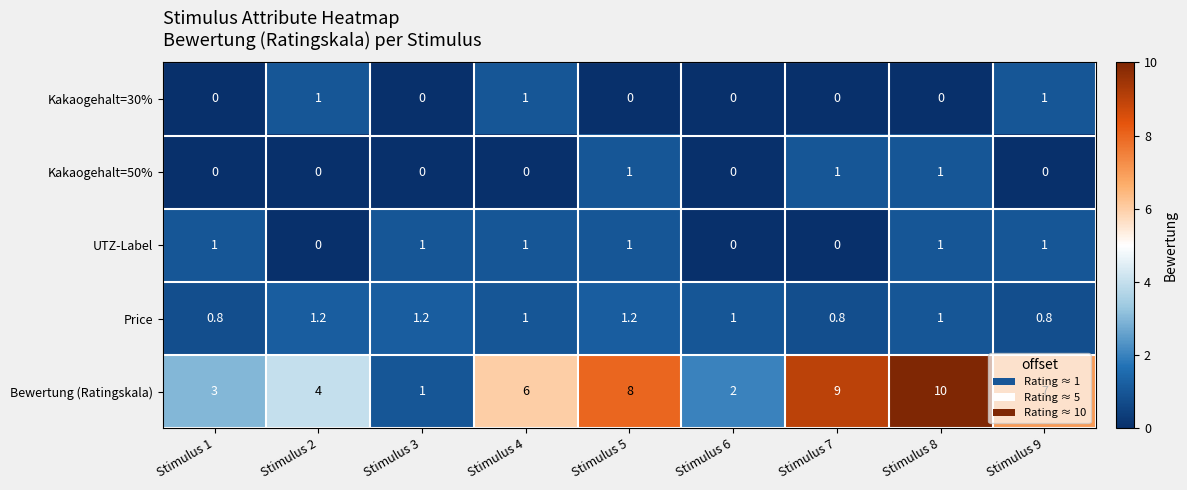

Count the number of categories in the chart.

9